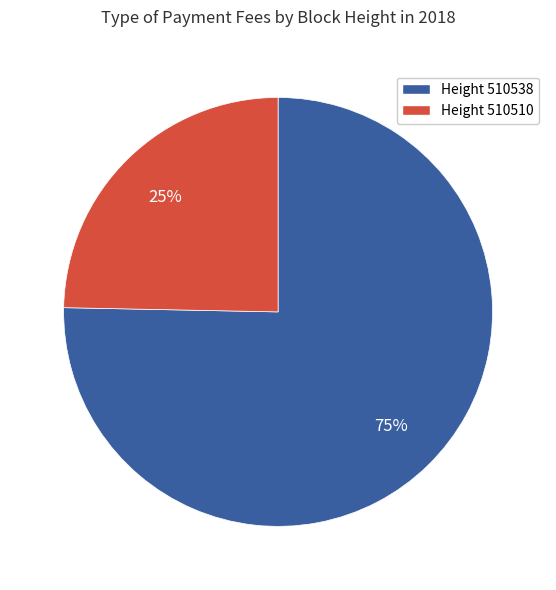

Which category has the smallest portion of the pie?

Height 510510